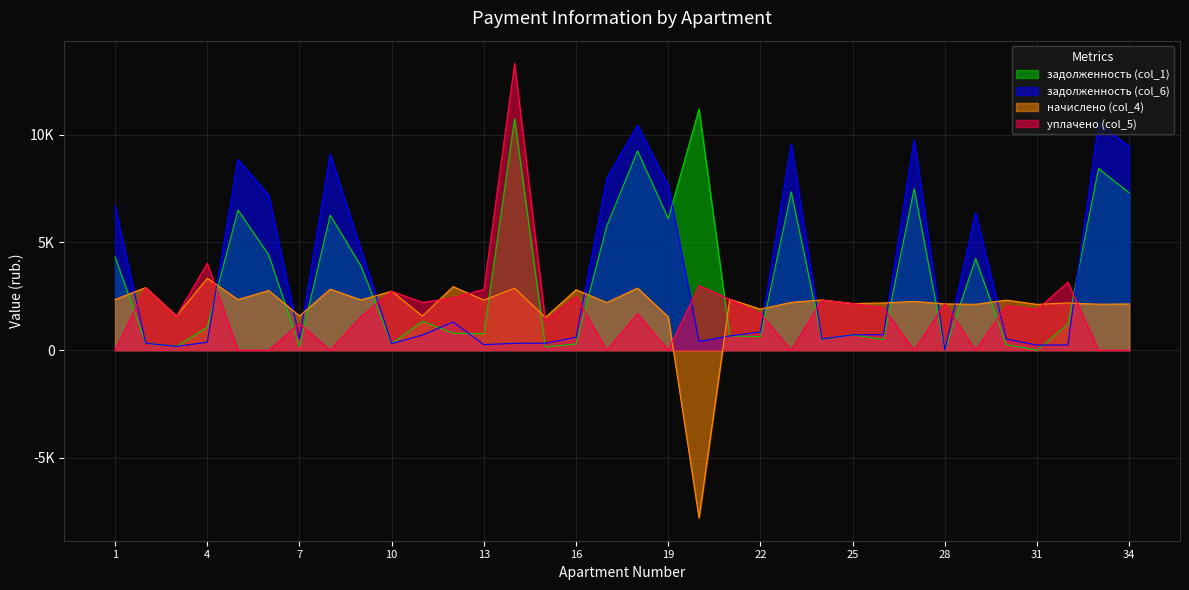

How many data points in задолженность (col_1) are above 1210?

17